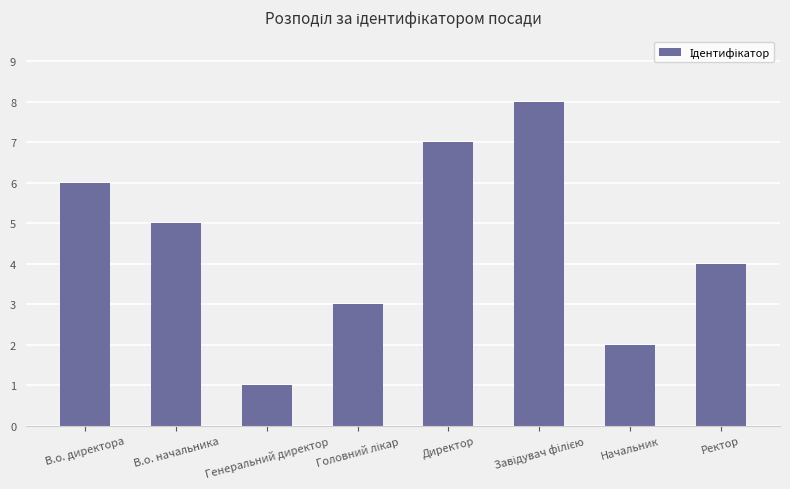

What is the value of the 3rd bar from the left?

1